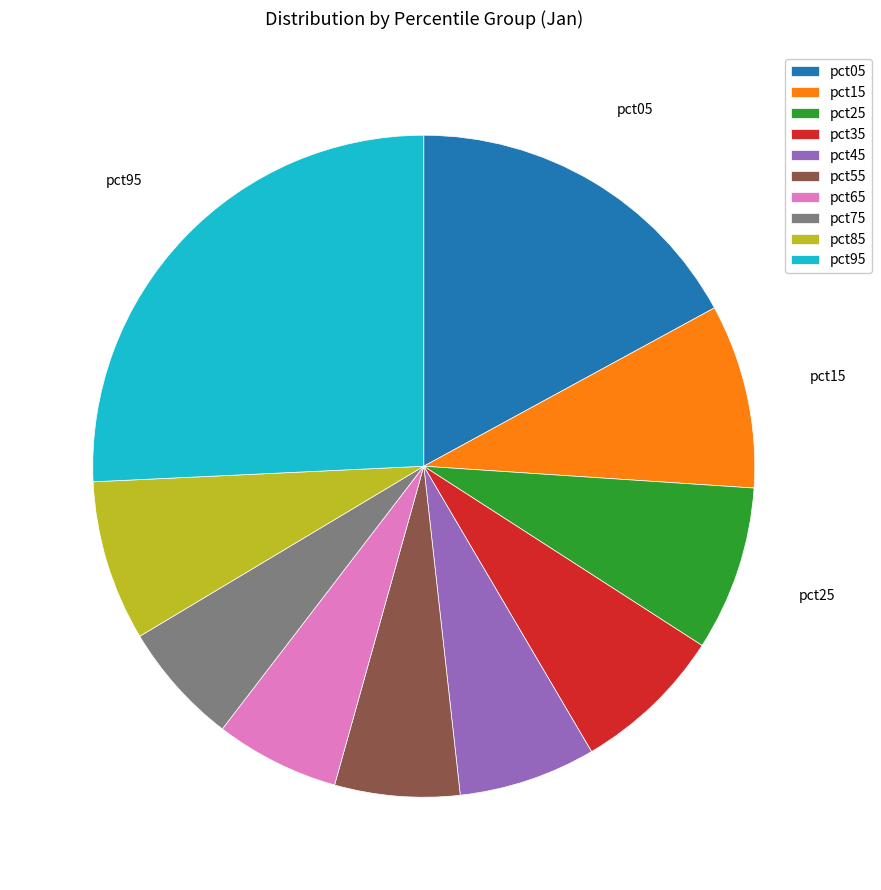

Count the number of slices in the pie.

10